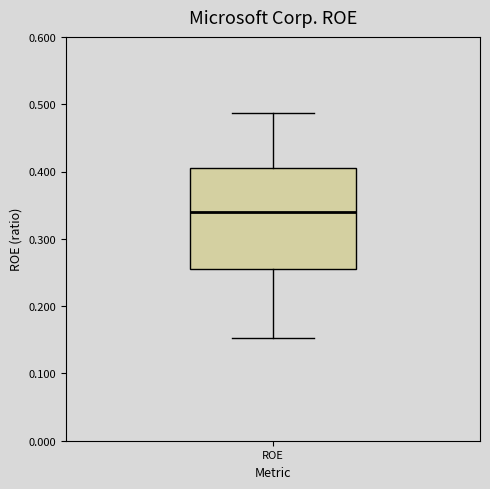

Where does the median line of the box for ROE sit on the y-axis? The values are not printed on the chart, so give them approximately, as read against the axis.

0.34